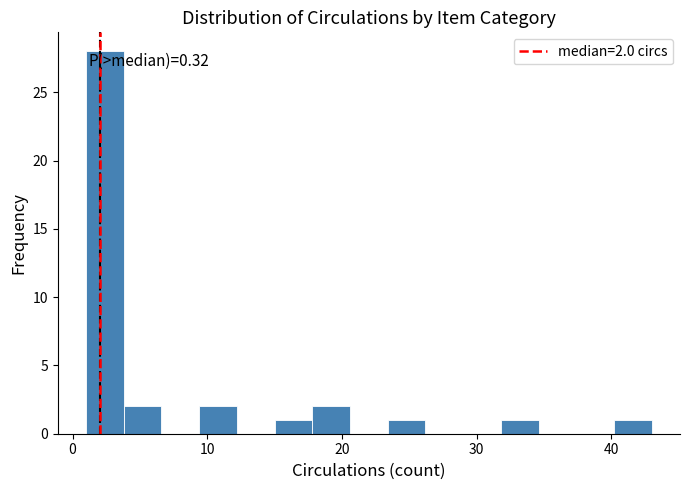

Around what value on the x-axis is the tallest bar? Give the approximate position of its centre, as read against the axis.

2